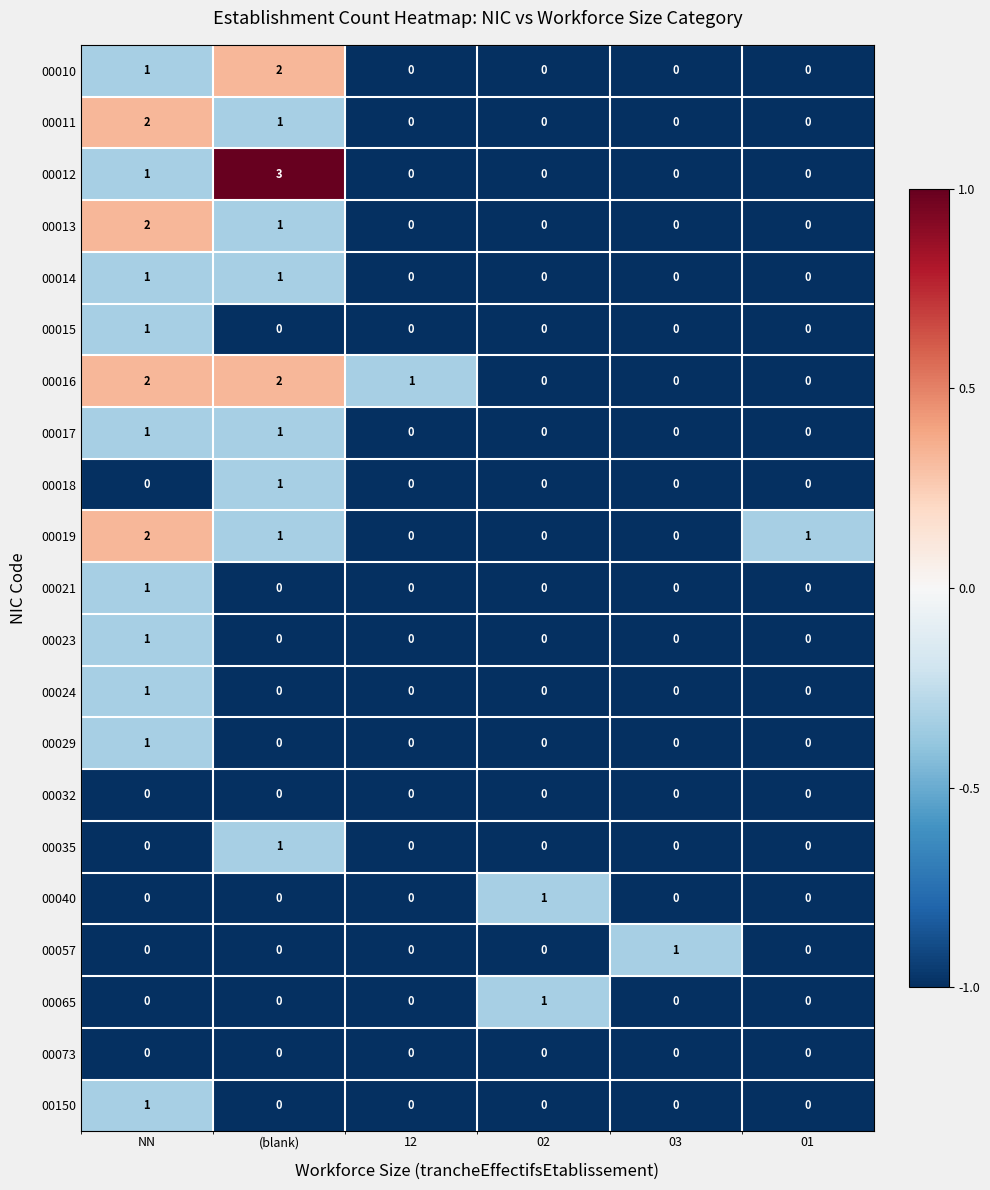

Is it true that 00150 equals 0 at 02?

True